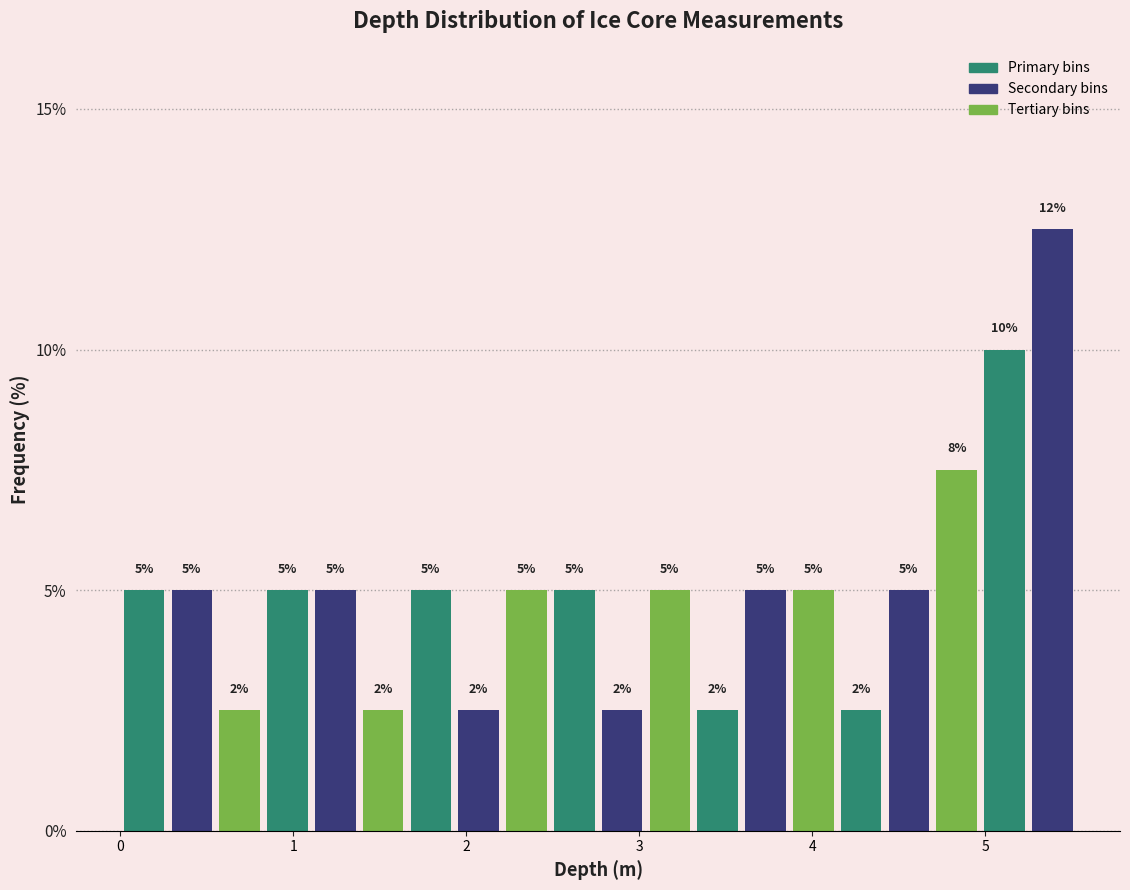

Around what value on the x-axis is the tallest bar? Give the approximate position of its centre, as read against the axis.

5.4